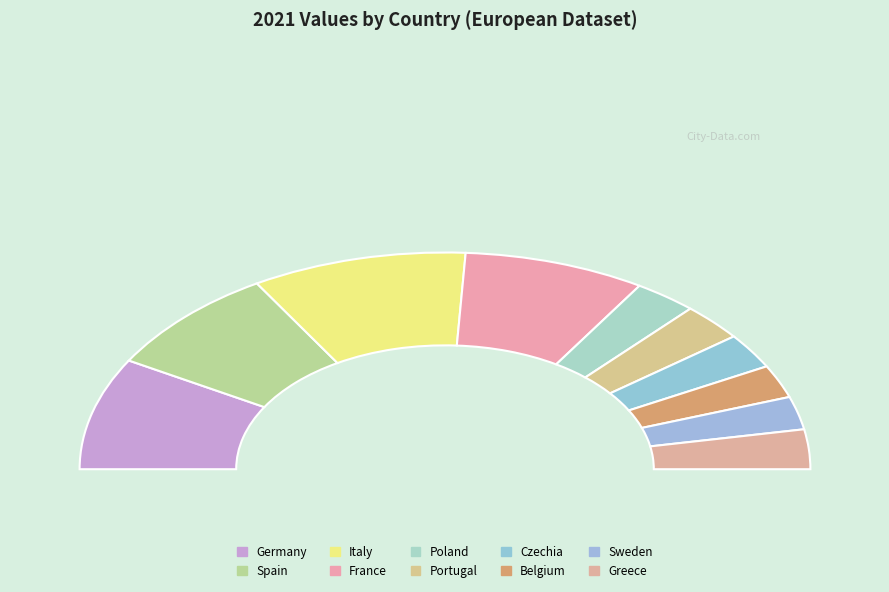

Does Germany account for over 50% of the chart?

No